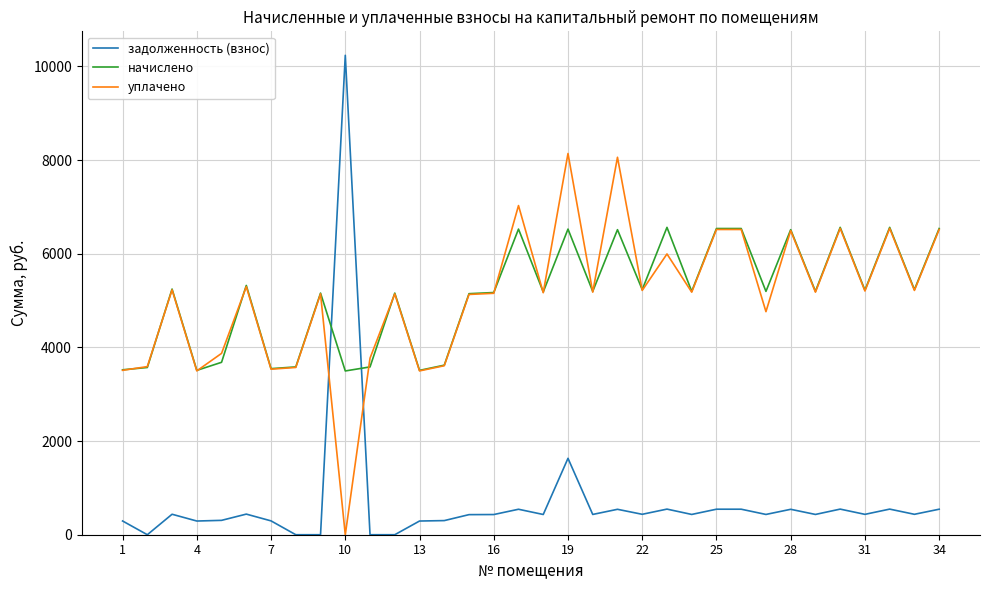

What is the maximum value shown in the chart?

10236.0